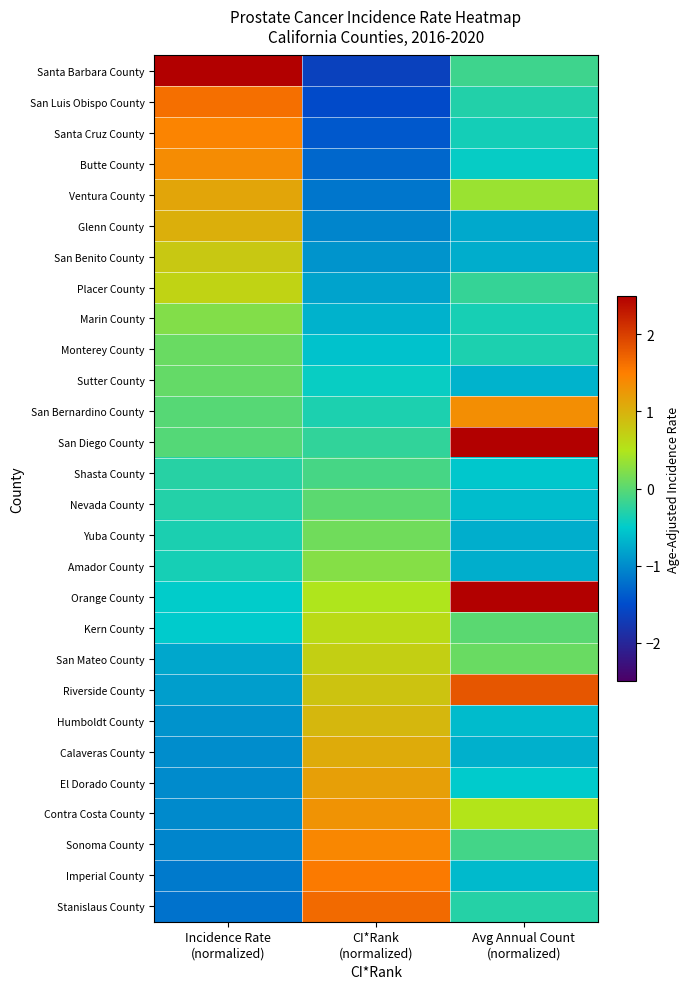

Which label corresponds to the smallest value in the chart?

CI*Rank
(normalized)